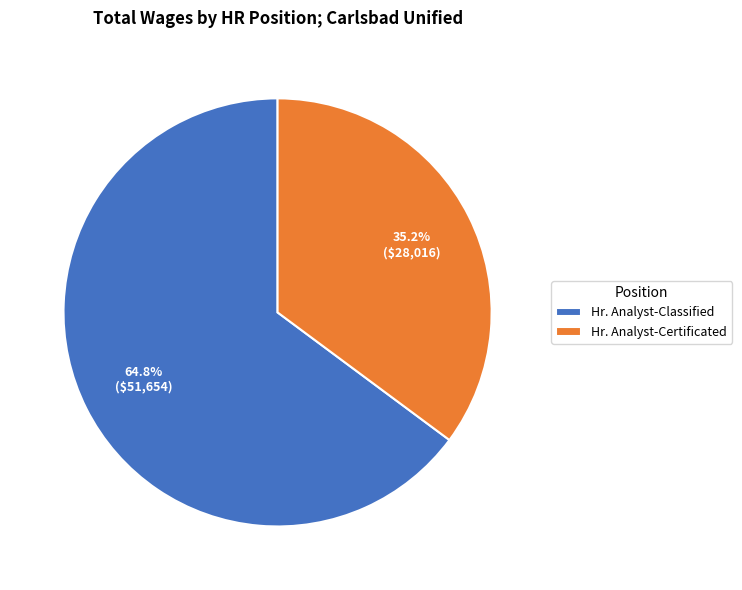

Rank the categories by value from lowest to highest.

Hr. Analyst-Certificated, Hr. Analyst-Classified